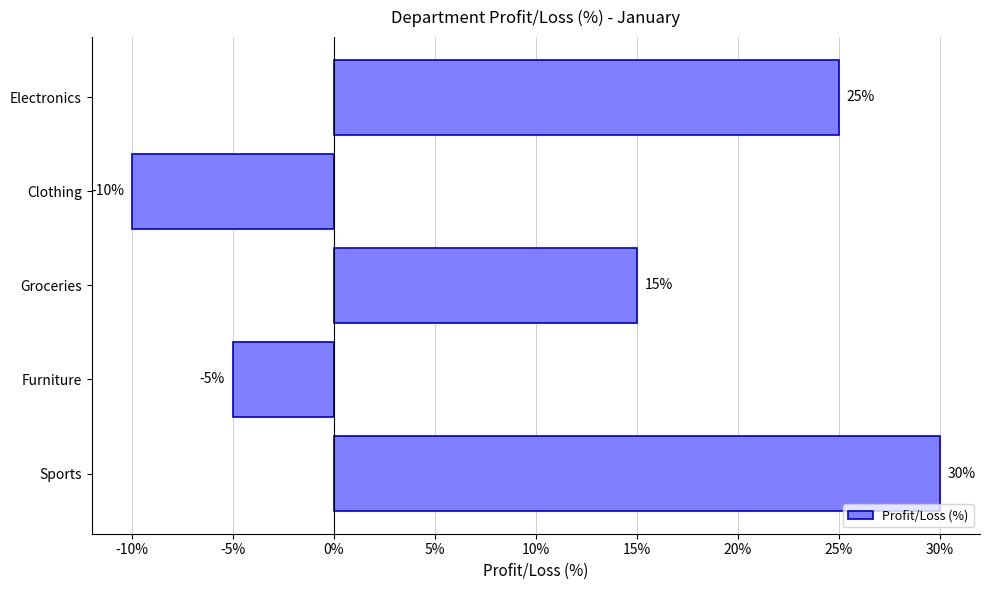

Which category has the lowest value across all series?

Clothing